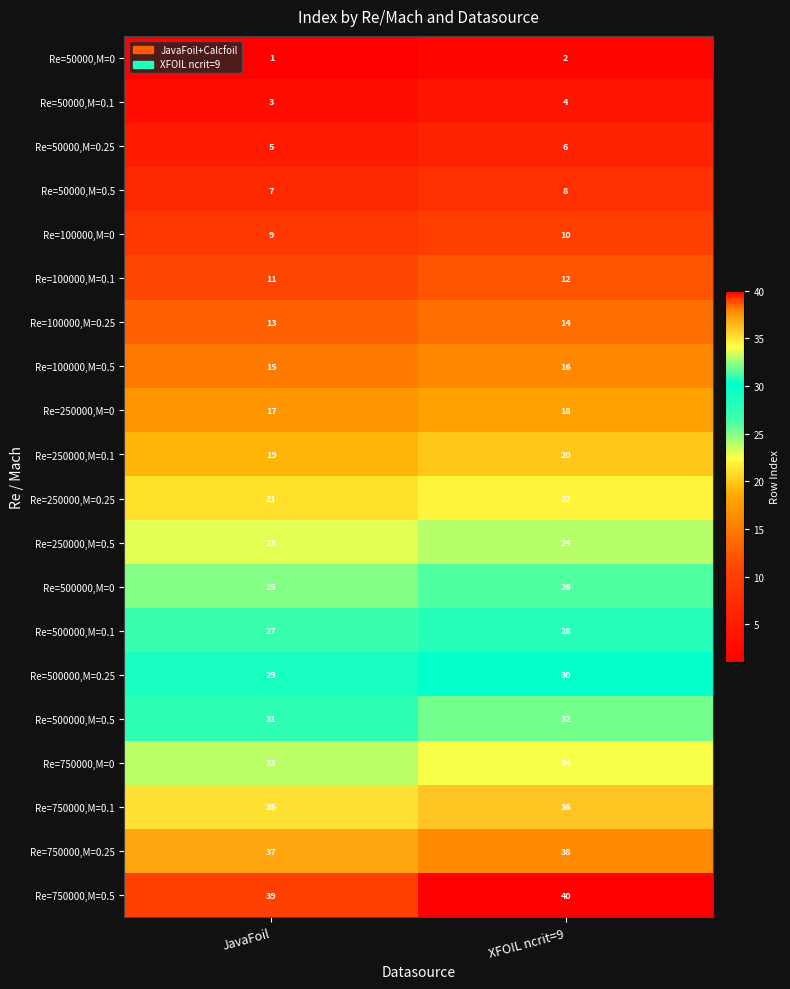

Which label corresponds to the smallest value in the chart?

JavaFoil